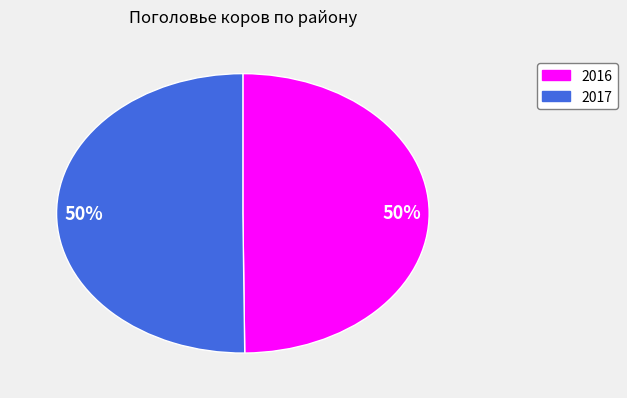

To the nearest percent, what is the average slice percentage?

50%